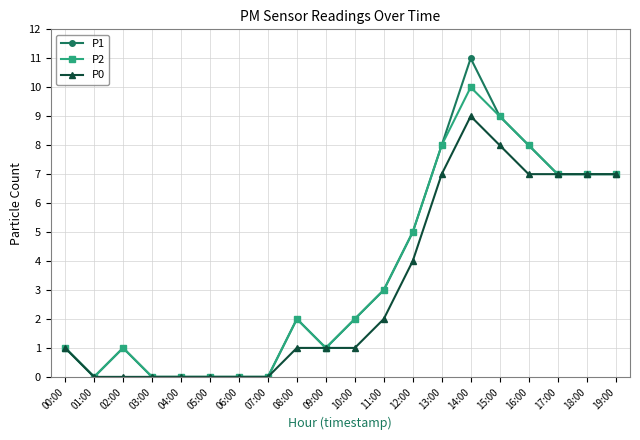

Rank the series by their maximum value, from lowest to highest.

P0, P2, P1